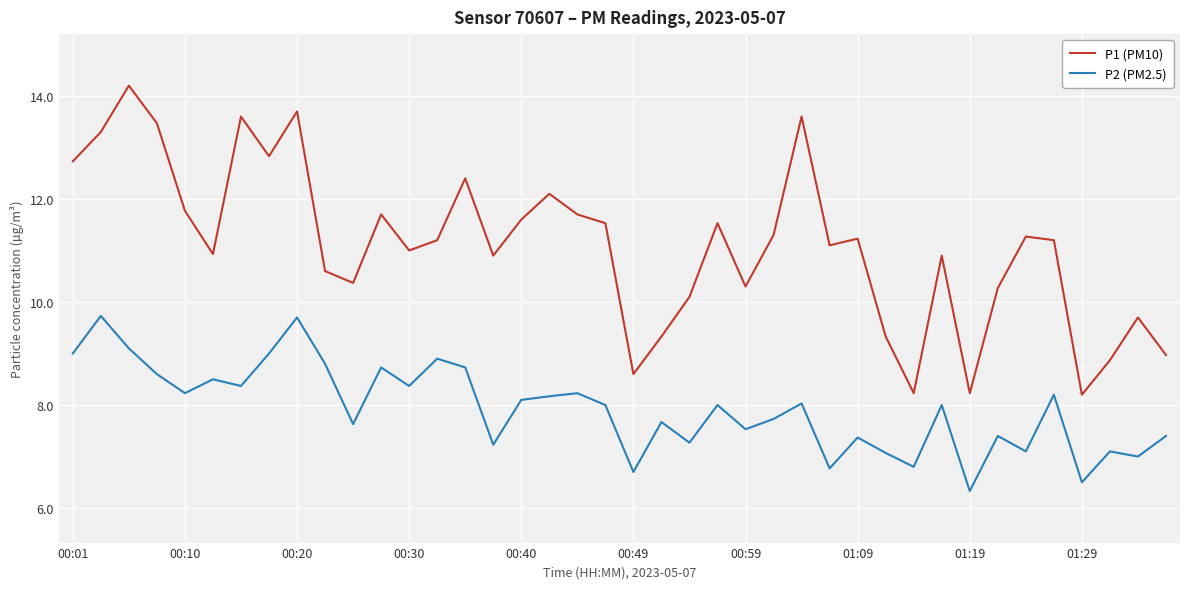

What is the minimum value for P2 (PM2.5)?

6.3